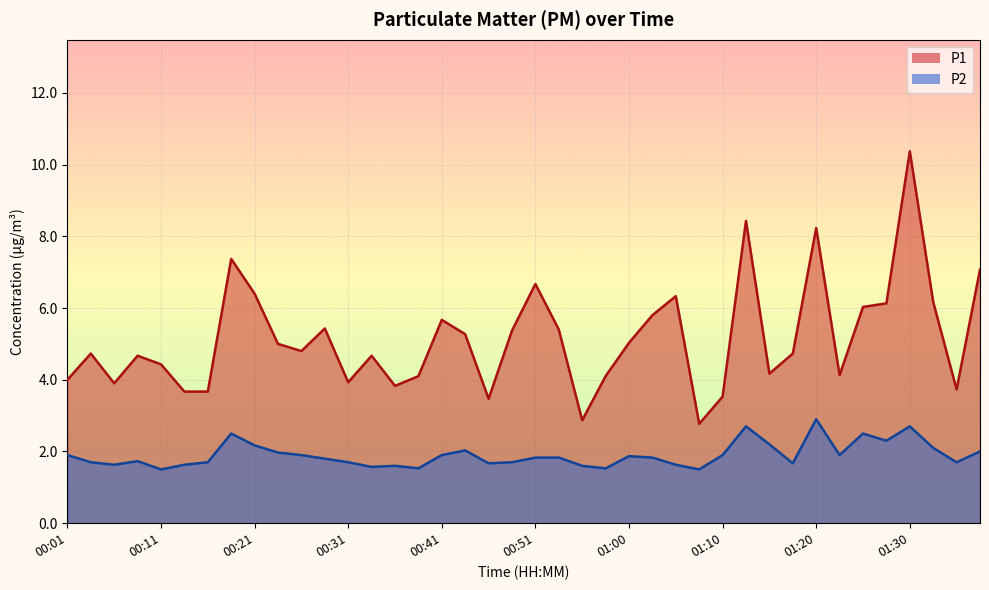

True or false: P2 and P1 intersect in this chart.

False